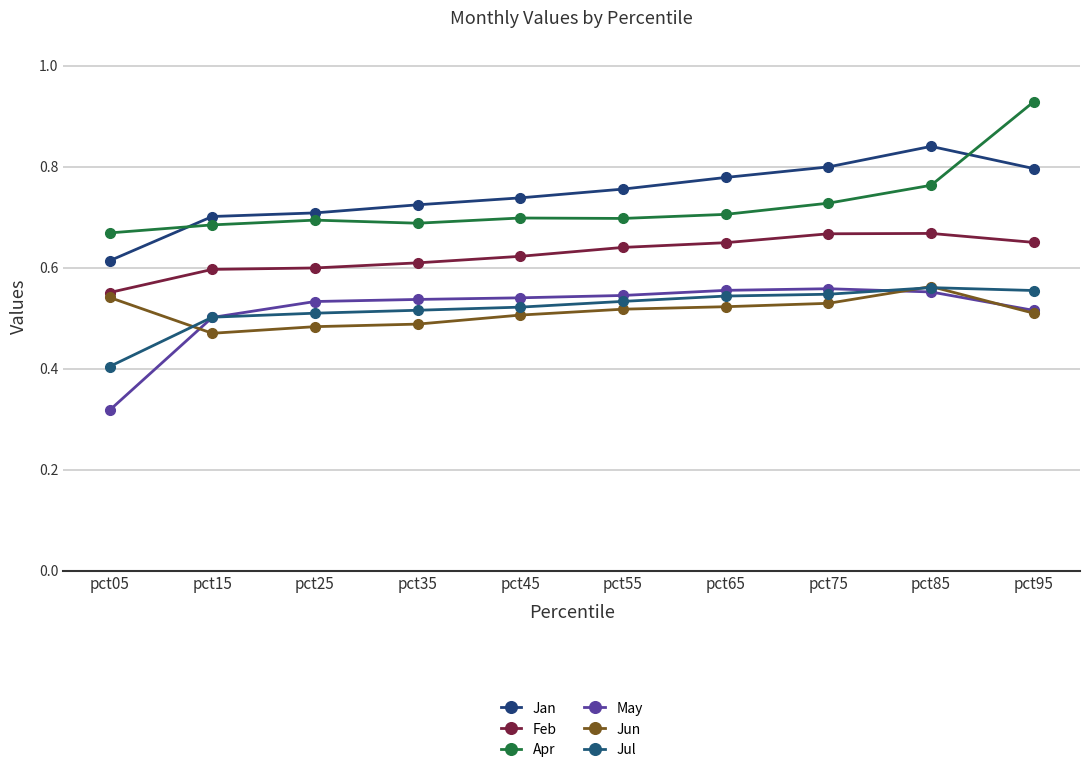

List the series in order of their peak value, lowest first.

May, Jul, Jun, Feb, Jan, Apr